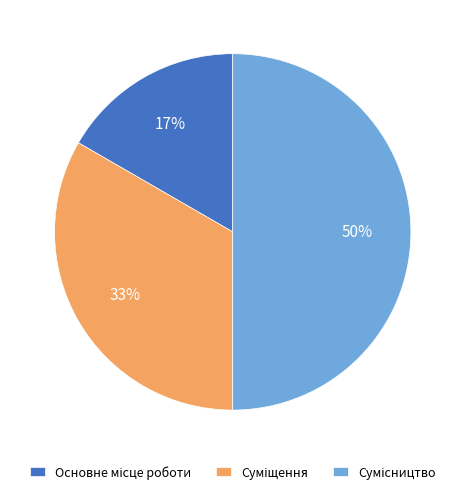

To the nearest percent, what is the average slice percentage?

33%